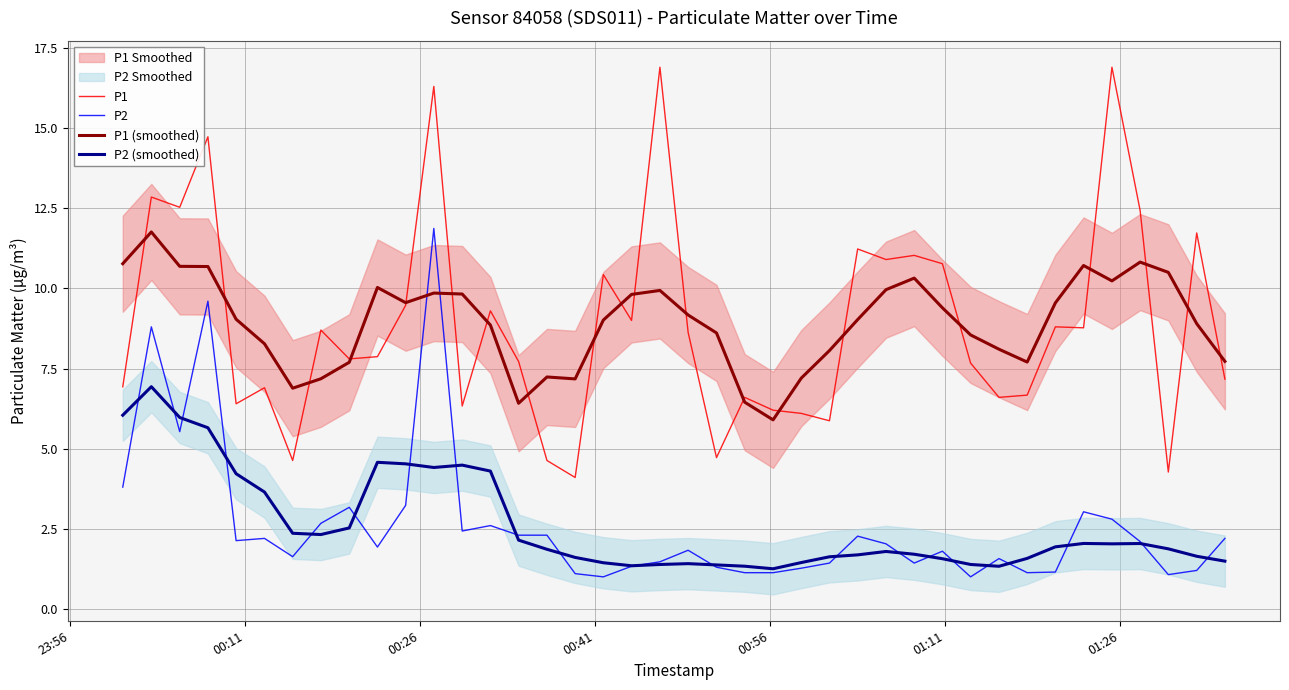

What is the lowest value of the P2 (smoothed) series?

1.3